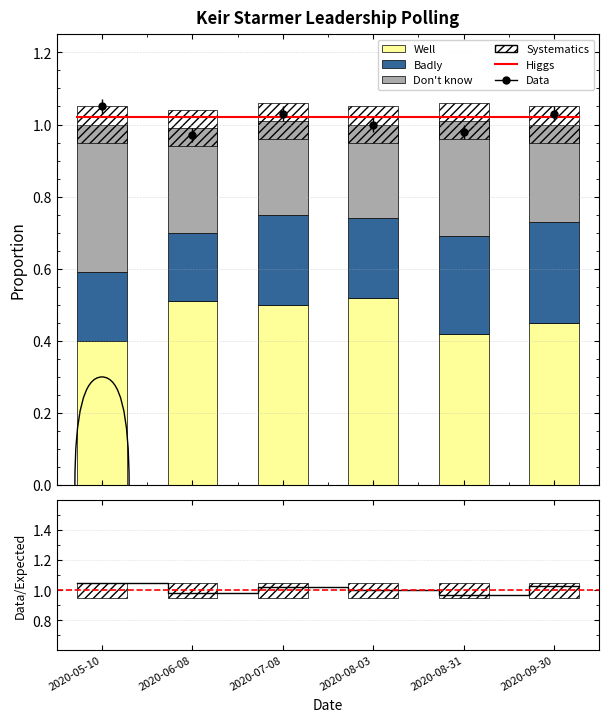

What is the highest value of the Well series?

0.5